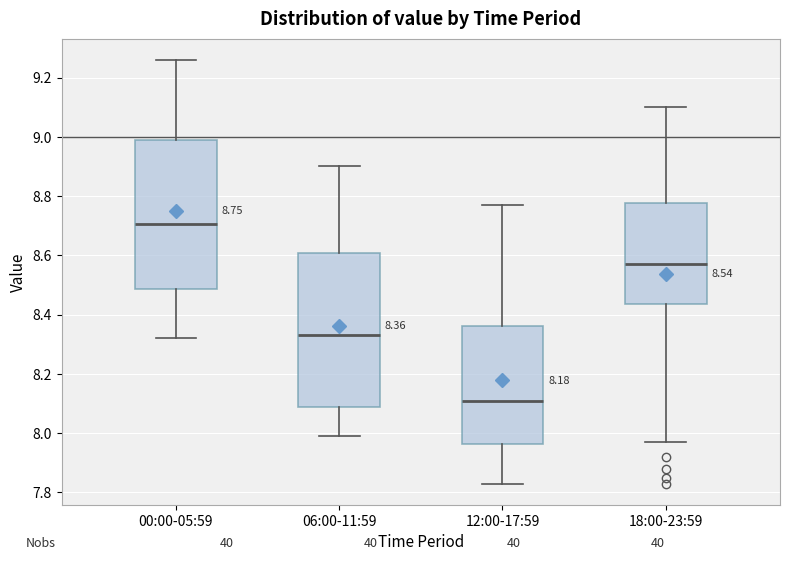

Which box's median line is the highest?

00:00-05:59